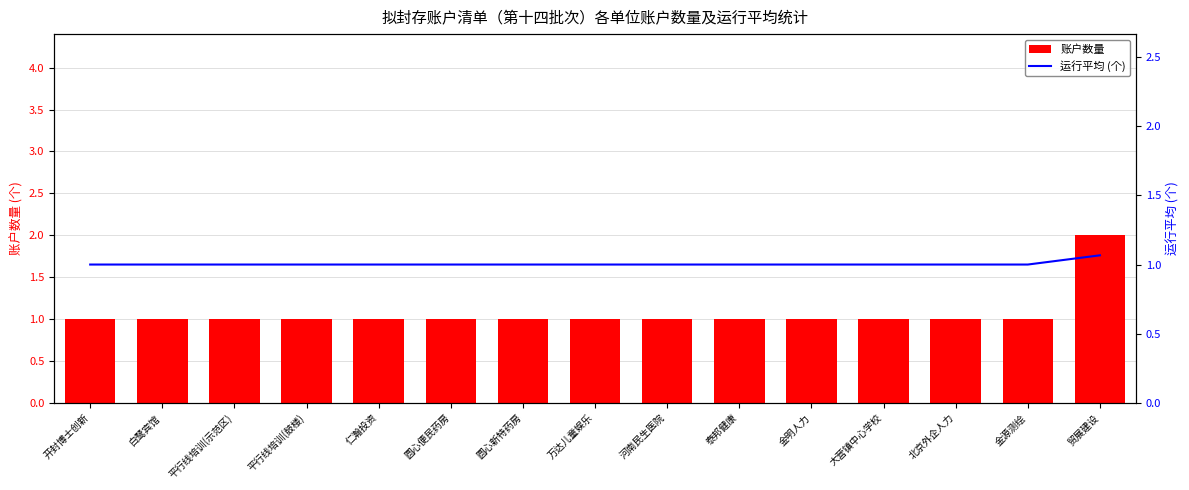

Reading left to right, extract all data points from this chart.

账户数量: 开封博士创新=1.0	白鹭宾馆=1.0	平行线培训(示范区)=1.0	平行线培训(鼓楼)=1.0	仁瀚投资=1.0	圆心便民药房=1.0	圆心新特药房=1.0	万达儿童娱乐=1.0	河南民生医院=1.0	泰邦健康=1.0	金明人力=1.0	大营镇中心学校=1.0	北京外企人力=1.0	金源测绘=1.0	贸展建设=2.0
运行平均 (个): 开封博士创新=1.0	白鹭宾馆=1.0	平行线培训(示范区)=1.0	平行线培训(鼓楼)=1.0	仁瀚投资=1.0	圆心便民药房=1.0	圆心新特药房=1.0	万达儿童娱乐=1.0	河南民生医院=1.0	泰邦健康=1.0	金明人力=1.0	大营镇中心学校=1.0	北京外企人力=1.0	金源测绘=1.0	贸展建设=1.1